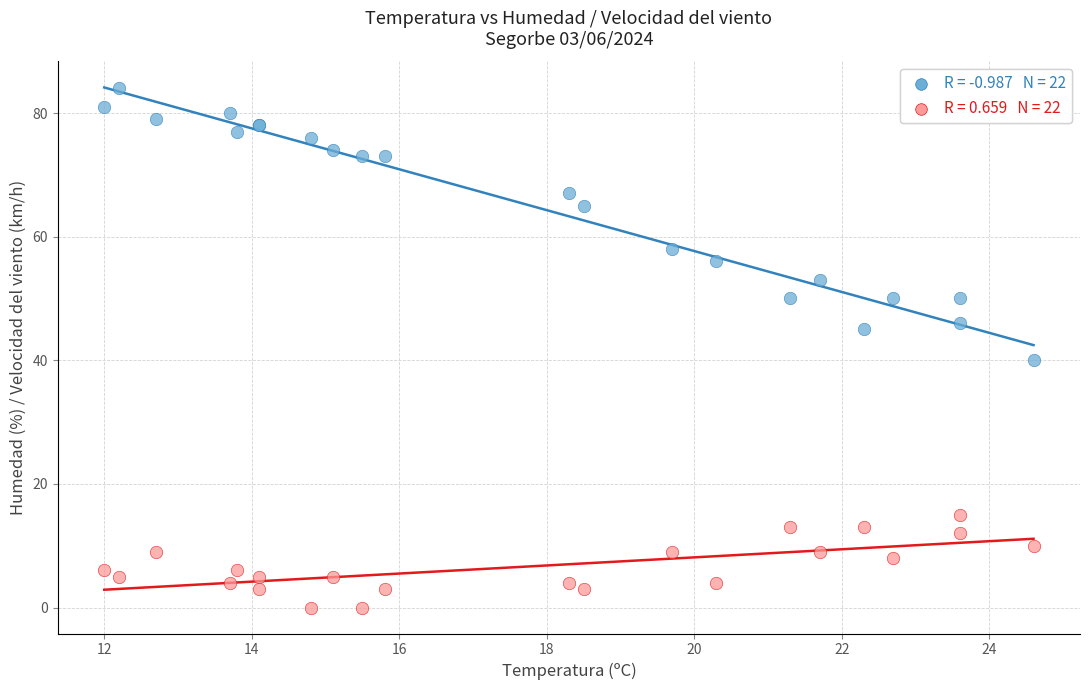

Across all series, what Y value is closest to 42?

40